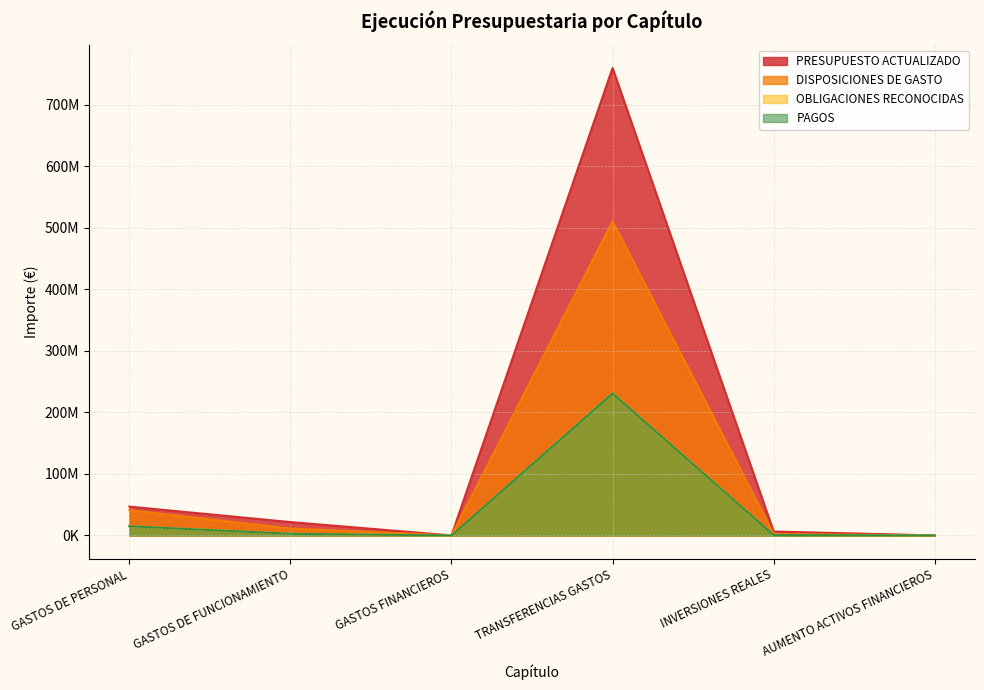

Reading left to right, transcribe all the data shown in this chart.

PRESUPUESTO ACTUALIZADO: GASTOS DE PERSONAL=46888156	GASTOS DE FUNCIONAMIENTO=21736700	GASTOS FINANCIEROS=2700	TRANSFERENCIAS GASTOS=760096317	INVERSIONES REALES=6349127	AUMENTO ACTIVOS FINANCIEROS=45000
DISPOSICIONES DE GASTO: GASTOS DE PERSONAL=41143830	GASTOS DE FUNCIONAMIENTO=11205338	GASTOS FINANCIEROS=25	TRANSFERENCIAS GASTOS=510962005	INVERSIONES REALES=2399725	AUMENTO ACTIVOS FINANCIEROS=20500
OBLIGACIONES RECONOCIDAS: GASTOS DE PERSONAL=14989617	GASTOS DE FUNCIONAMIENTO=2796167	GASTOS FINANCIEROS=25	TRANSFERENCIAS GASTOS=231680208	INVERSIONES REALES=830650	AUMENTO ACTIVOS FINANCIEROS=20500
PAGOS: GASTOS DE PERSONAL=14989617	GASTOS DE FUNCIONAMIENTO=2654136	GASTOS FINANCIEROS=25	TRANSFERENCIAS GASTOS=231204800	INVERSIONES REALES=656630	AUMENTO ACTIVOS FINANCIEROS=20500